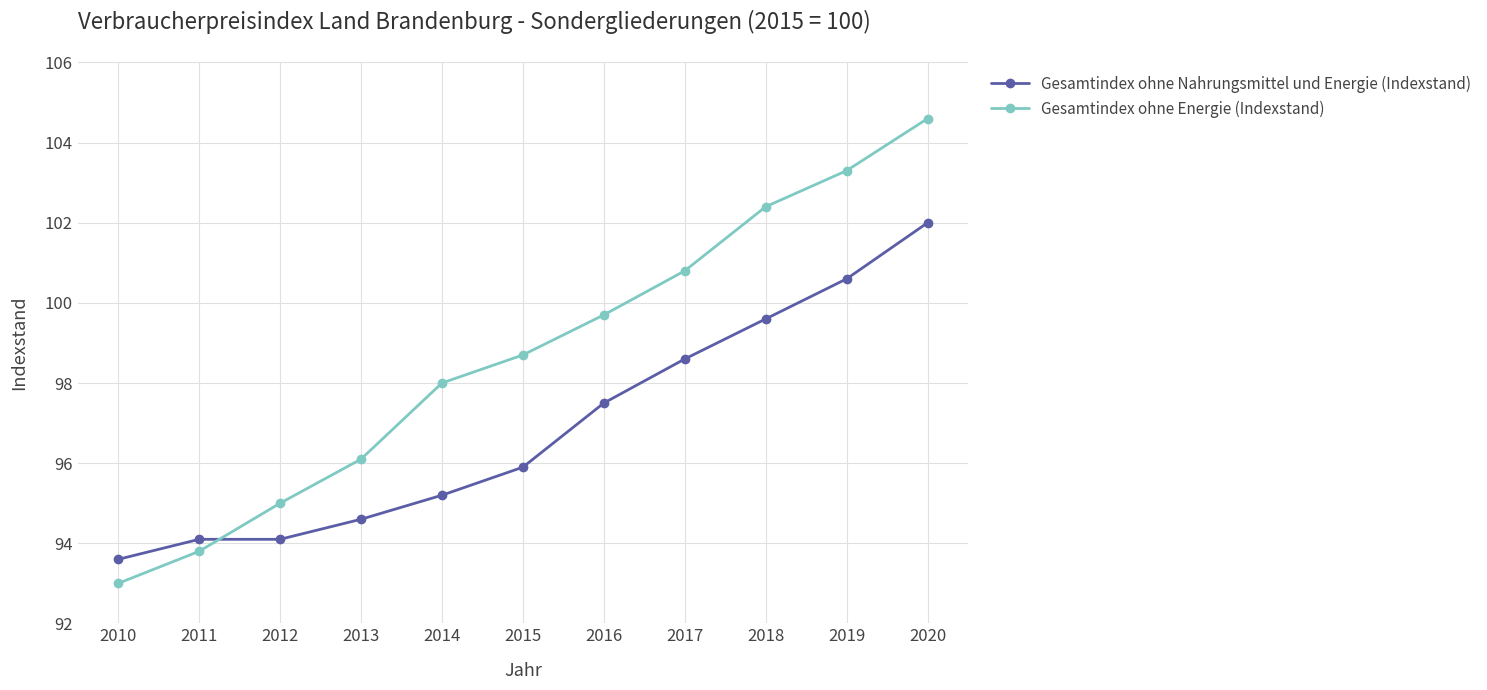

Rank the series by their average value, from lowest to highest.

Gesamtindex ohne Nahrungsmittel und Energie (Indexstand), Gesamtindex ohne Energie (Indexstand)